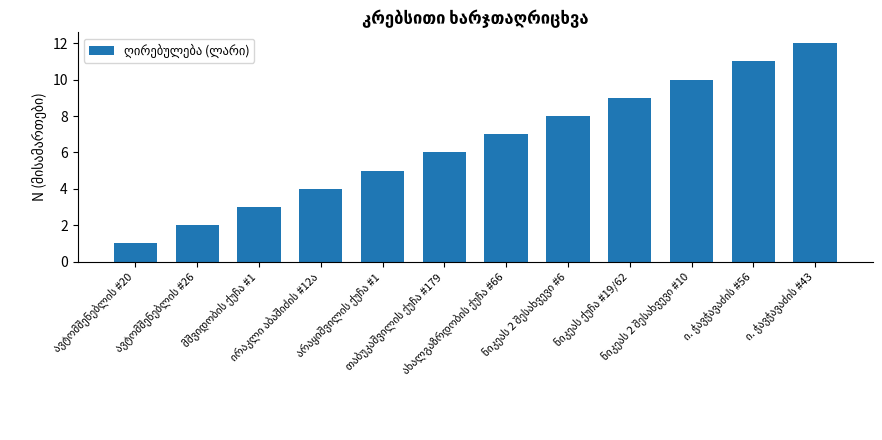

Reading left to right, what are all the values shown in this chart?

1	2	3	4	5	6	7	8	9	10	11	12